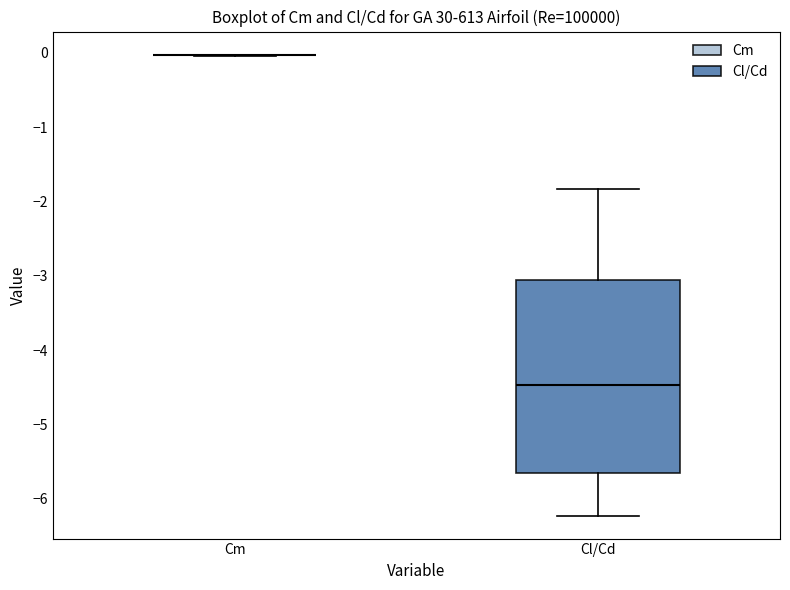

Reading left to right, read every box against the y-axis: the position of its median line, the range the box covers, and the ends of its whiskers. The values are not printed on the chart, so give them approximately, as read against the axis.

Cm: box collapsed to a line at 0.0, whiskers 0.0 to 0.0
Cl/Cd: median -4.5, box -5.7 to -3.1, whiskers -6.2 to -1.8